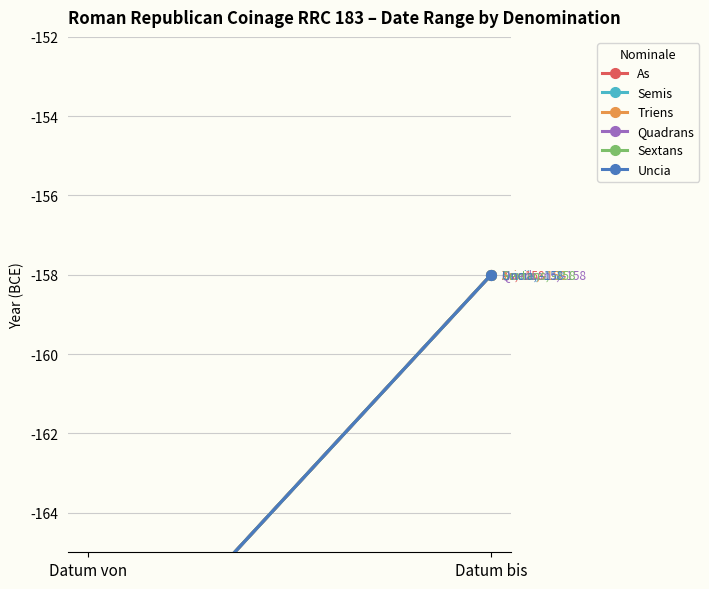

The value of Uncia at Datum von is -49. True or false?

False